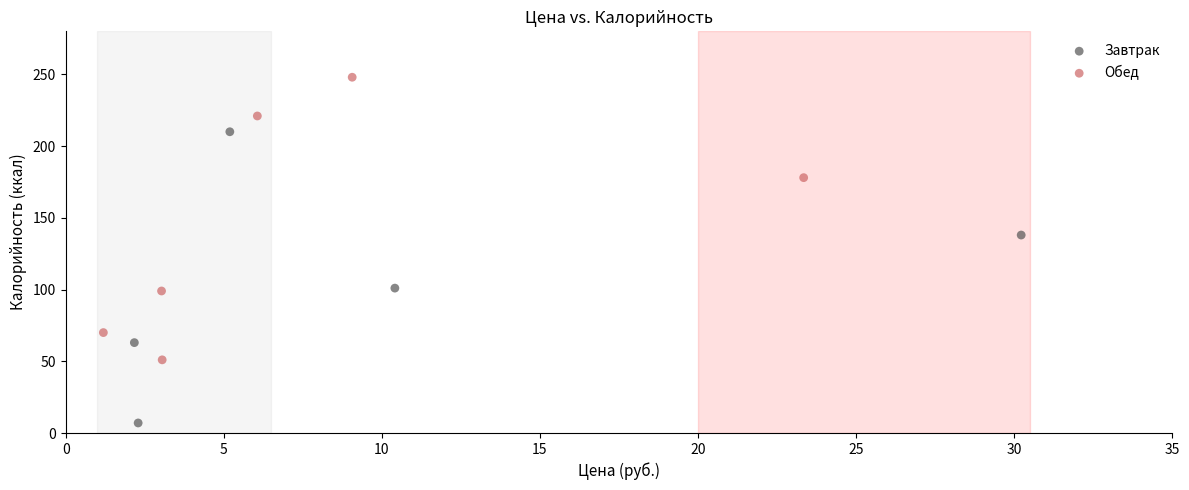

Which series contains the highest Y value?

Обед